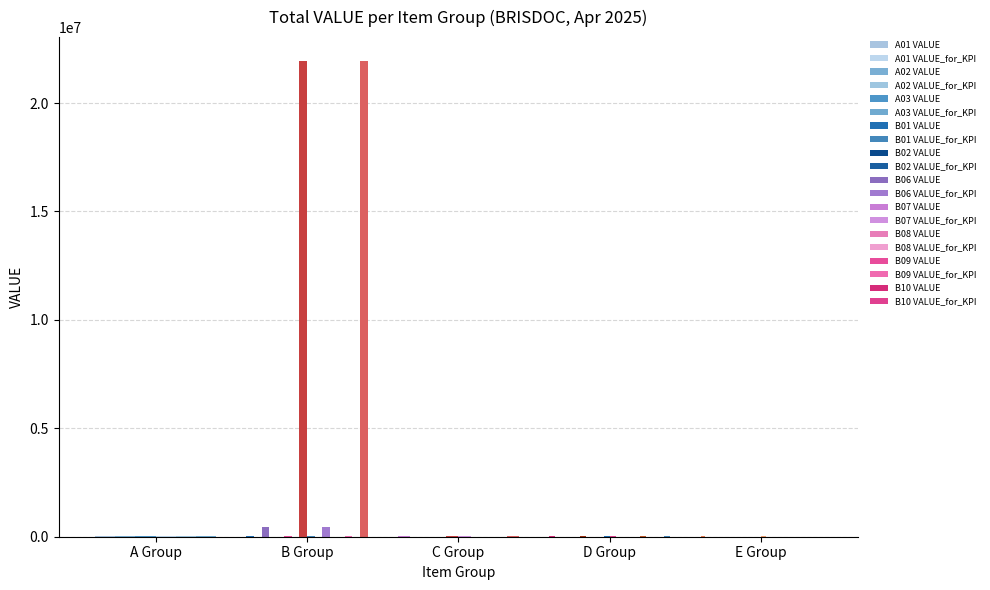

Does the chart contain stacked bars?

No